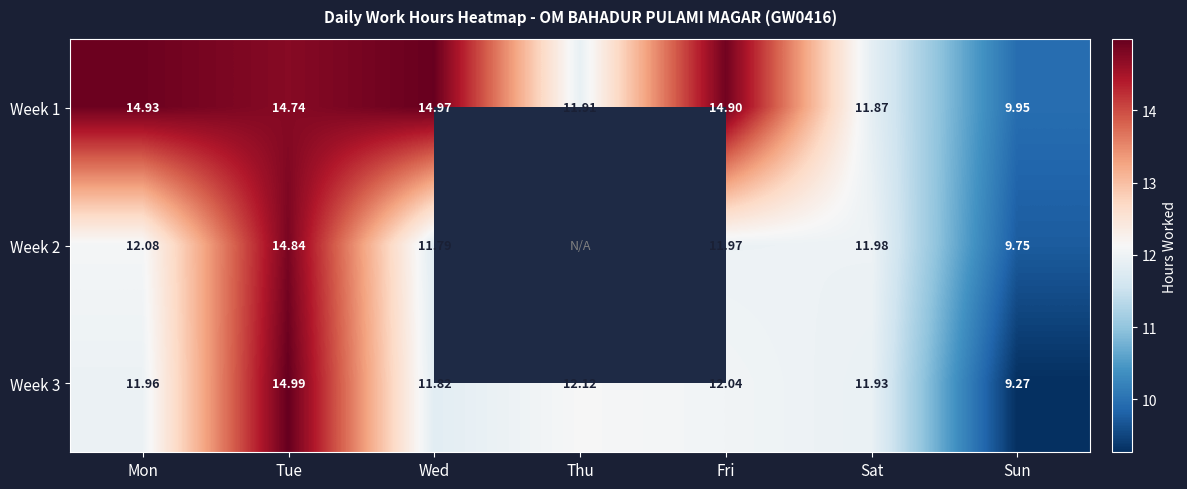

How many series are shown in this chart?

3